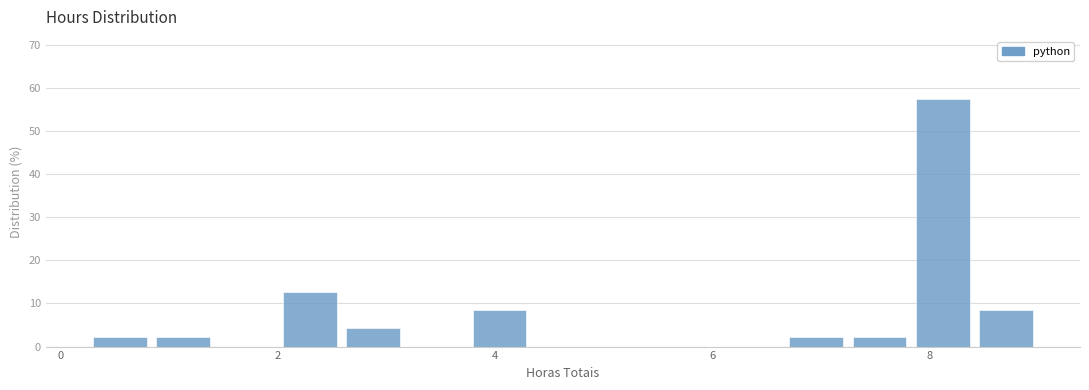

Around what value on the x-axis is the tallest bar? Give the approximate position of its centre, as read against the axis.

8.2